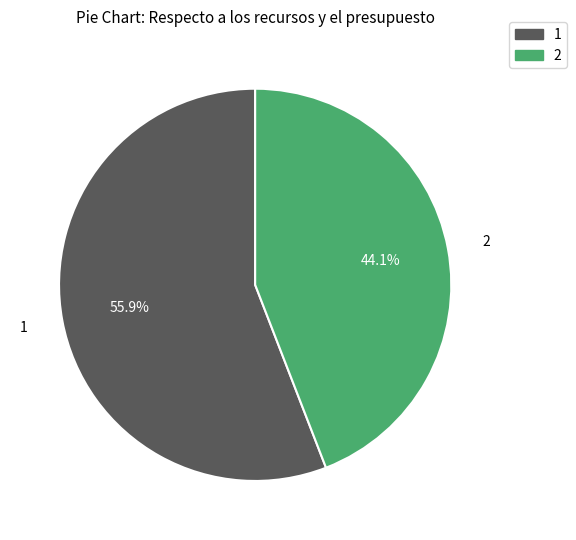

Is there a majority slice in this chart?

Yes